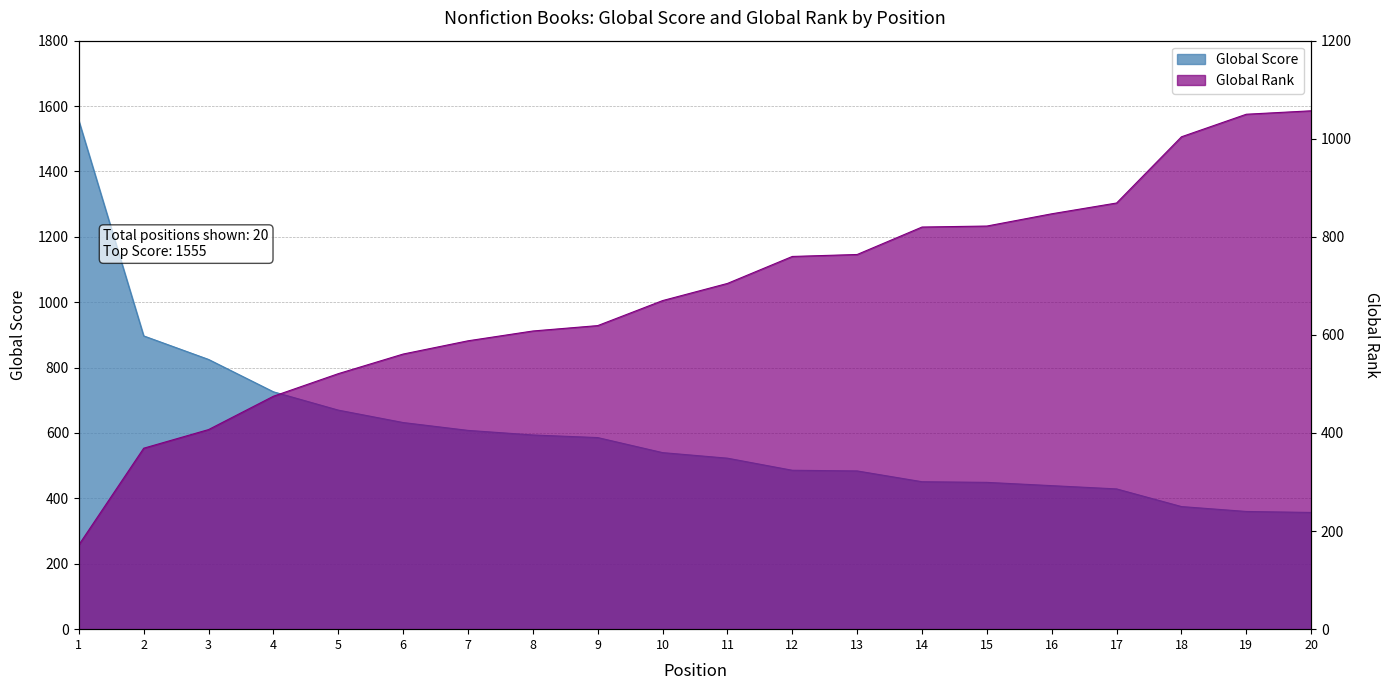

What is the smallest value displayed?

172